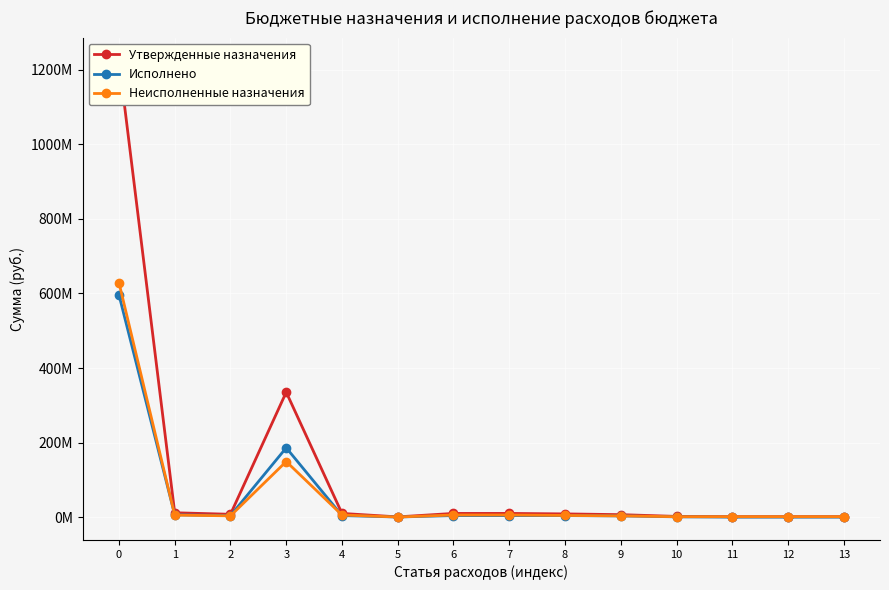

What value does the Неисполненные назначения series have at 3?

149159651.3